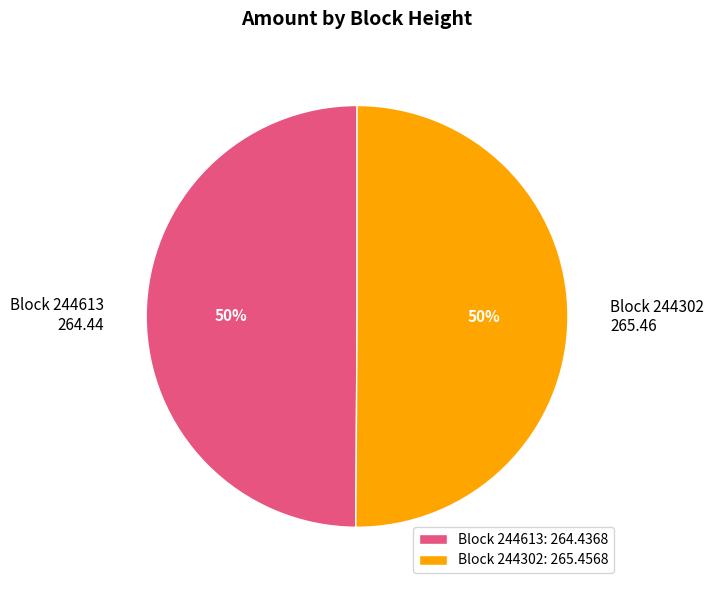

What percentage is the Block 244613 264.44 slice, to the nearest percent?

50%